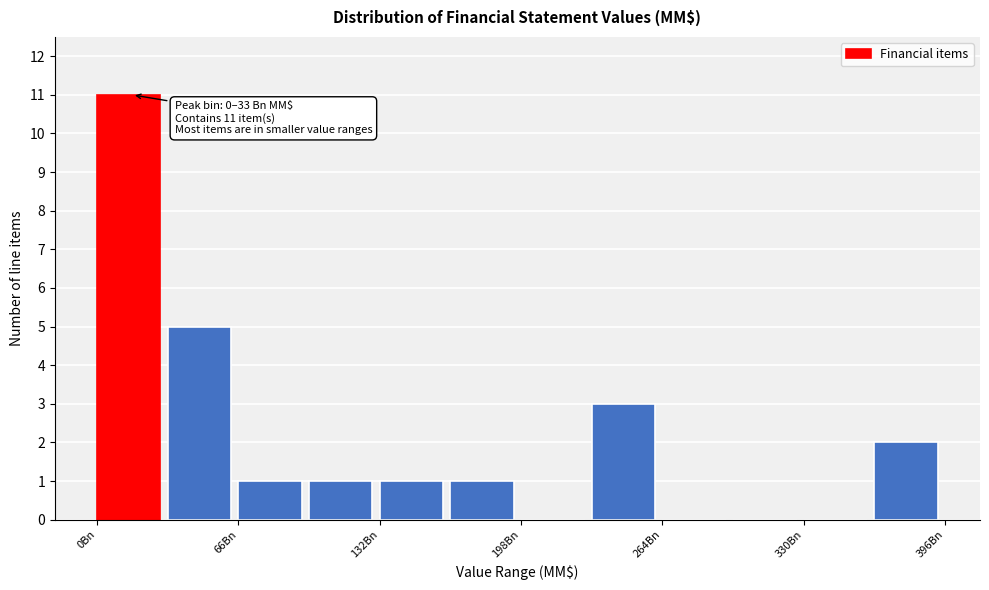

Read against the x-axis, roughly where is the centre of the tallest bar?

10